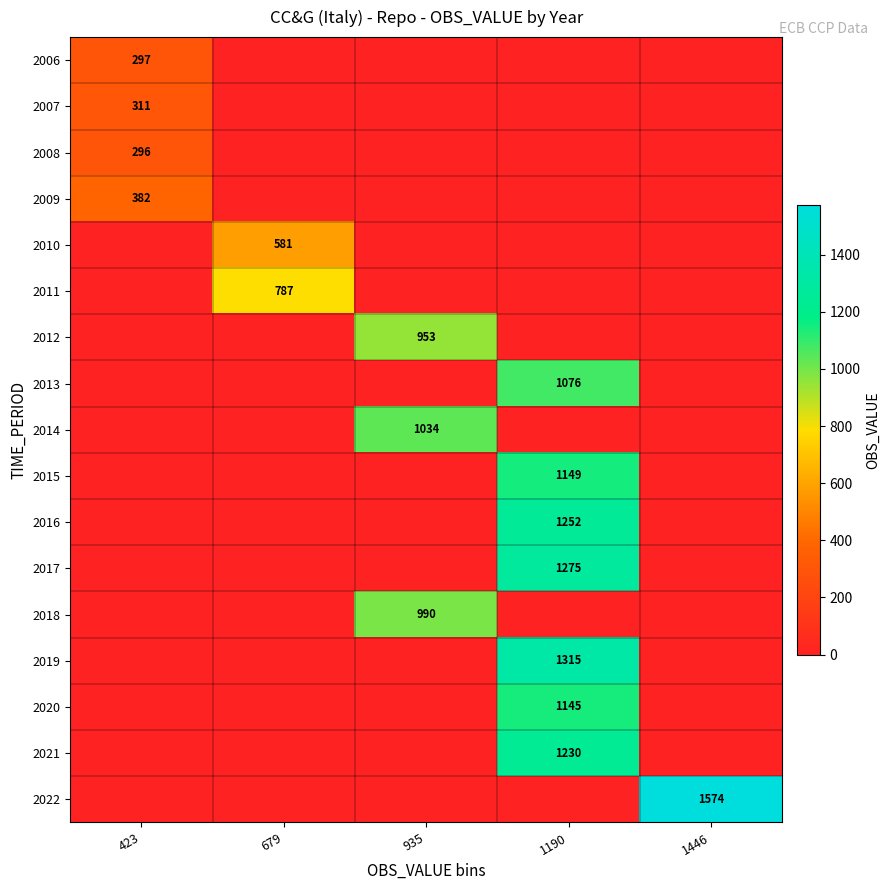

The 2013 series shows 455 at 1190. True or false?

False